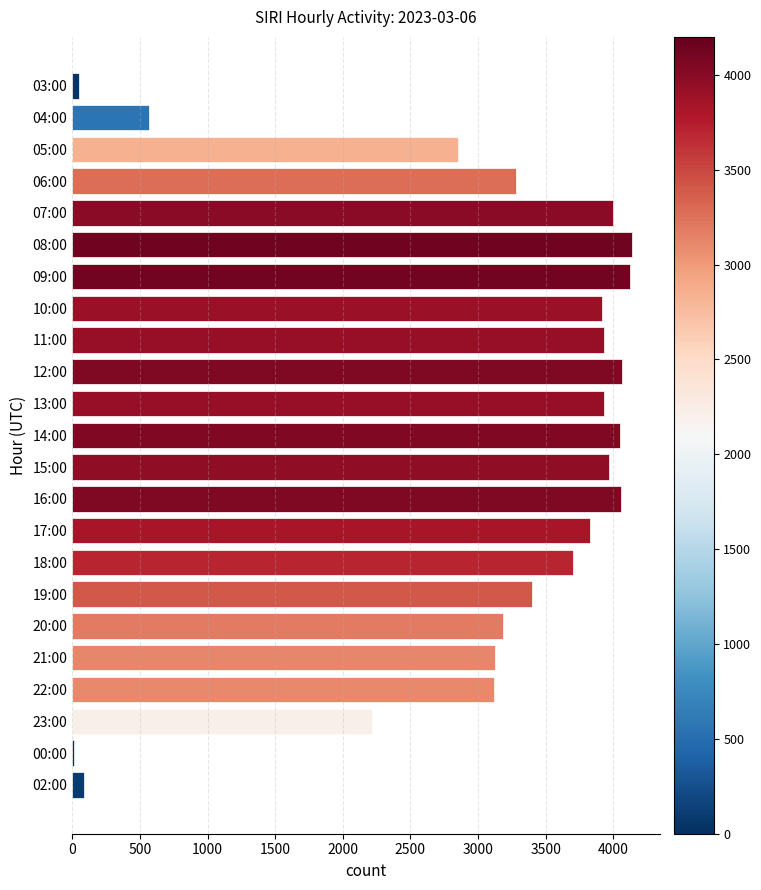

What is the sum of all values?

69599